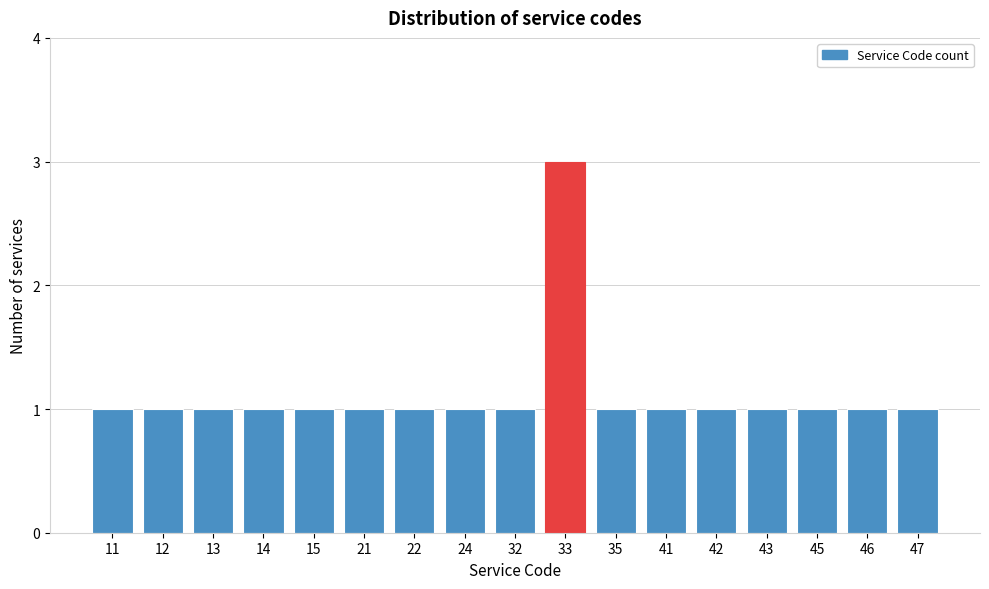

Reading left to right, extract all data points from this chart.

1	1	1	1	1	1	1	1	1	3	1	1	1	1	1	1	1